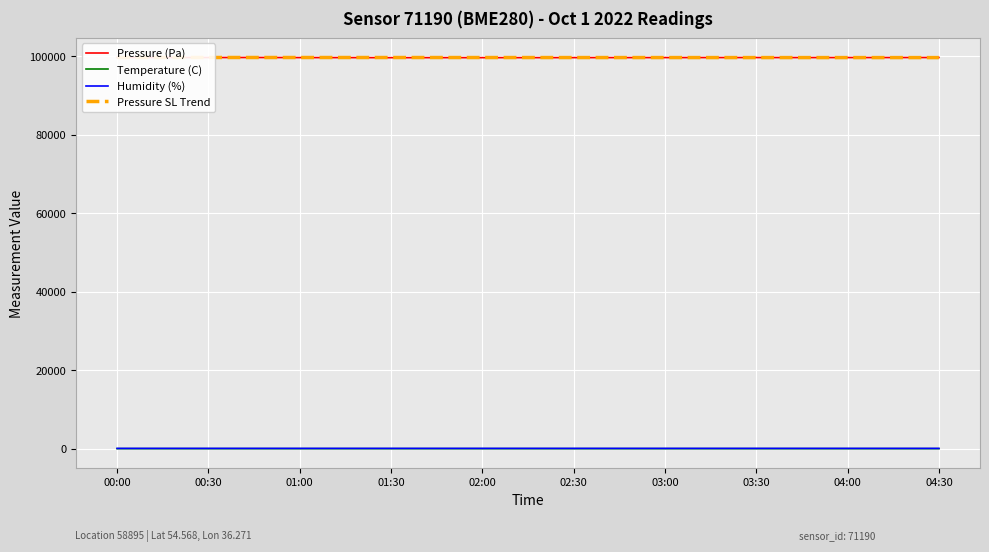

What value does the Pressure (Pa) series have at 04:30?

99702.0